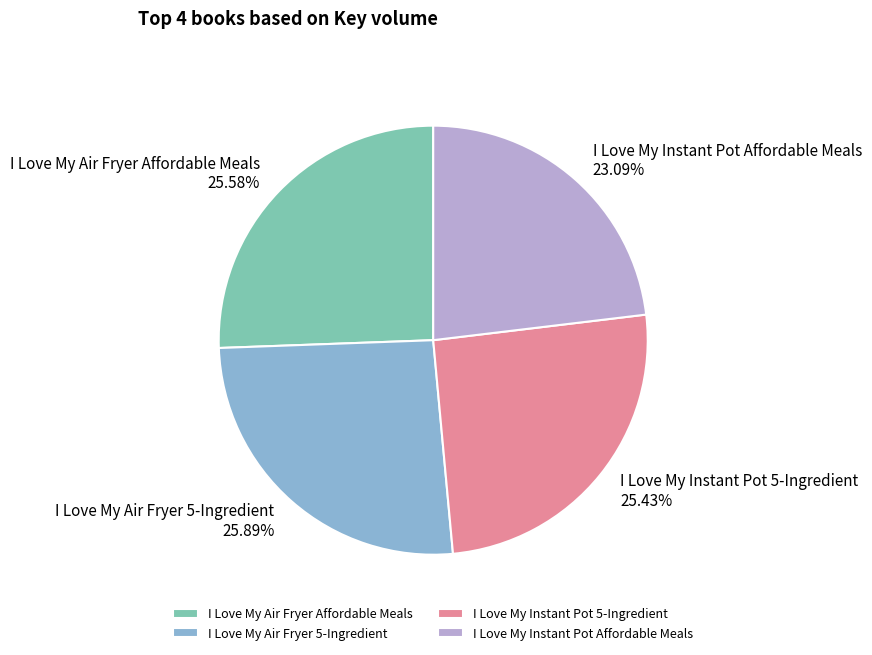

What percentage is the I Love My Air Fryer 5-Ingredient slice, to the nearest percent?

26%